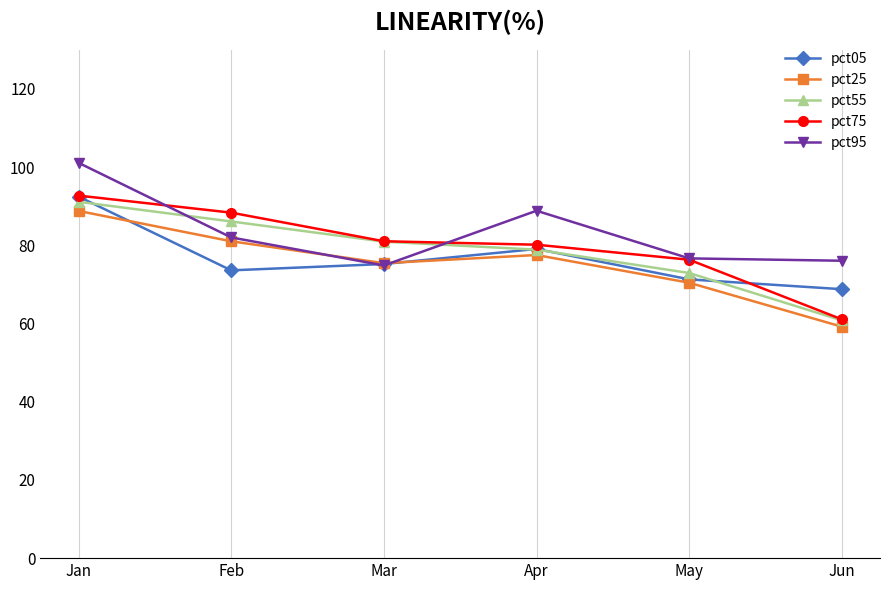

How many intersections are there between pct95 and pct55?

2